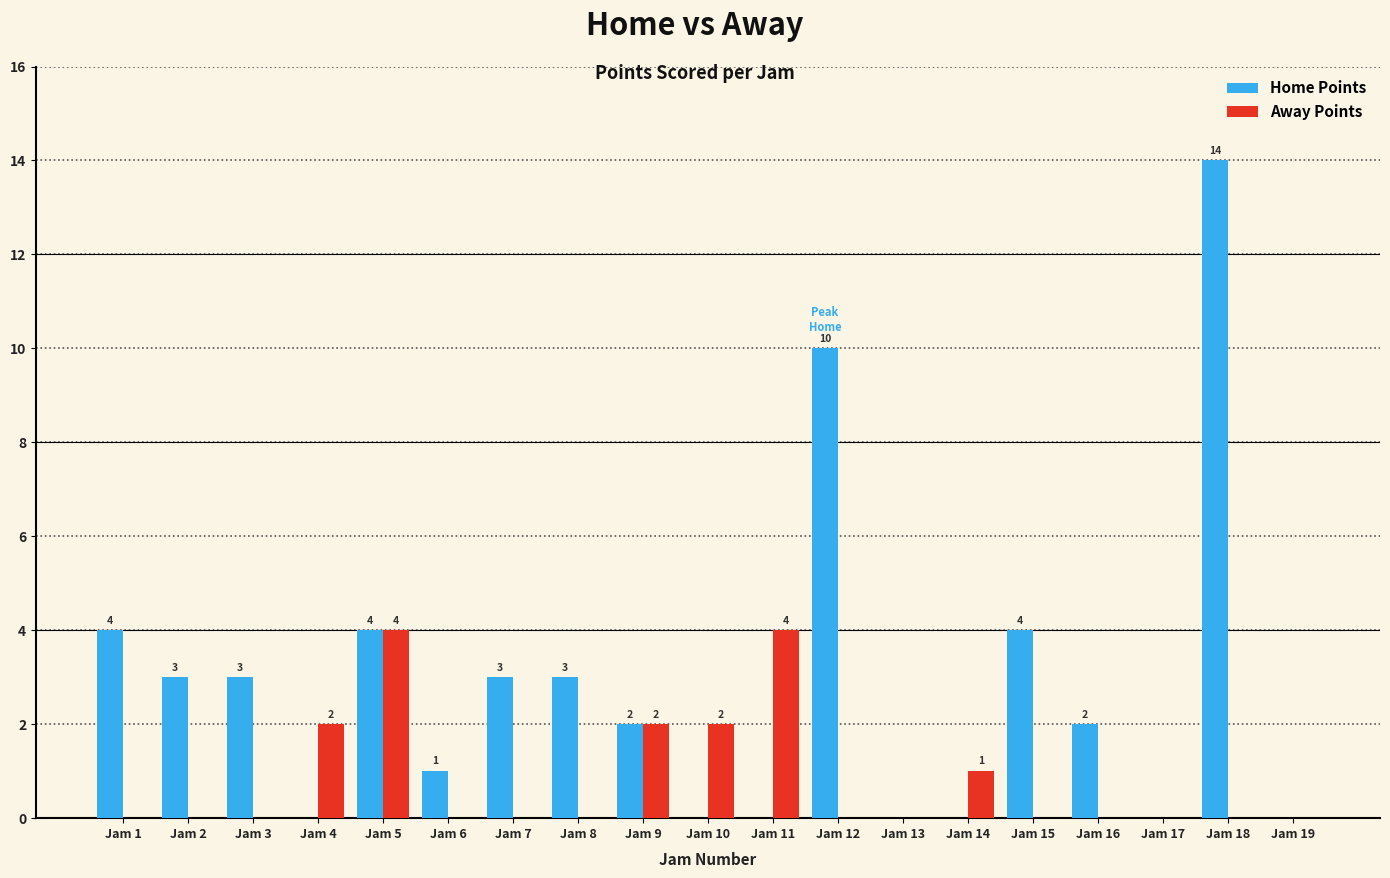

Is it true that Away Points equals 1 at Jam 10?

False